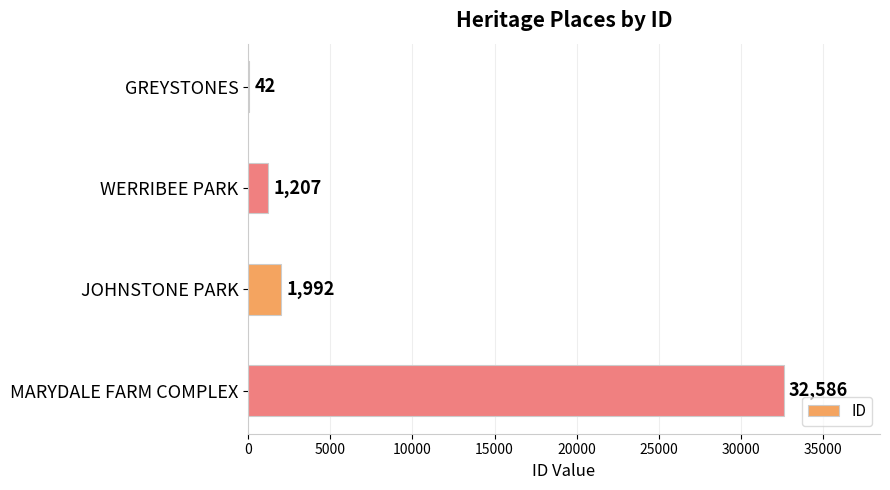

What is the change in value from WERRIBEE PARK to JOHNSTONE PARK?

+785